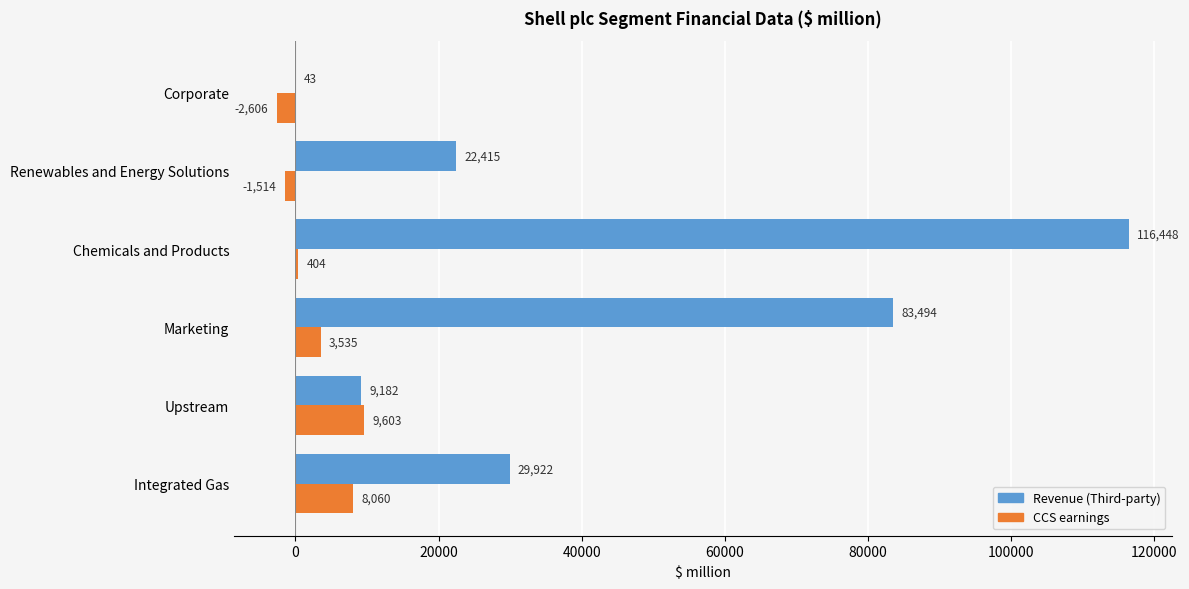

Where is CCS earnings nearest to the value 3498?

Marketing